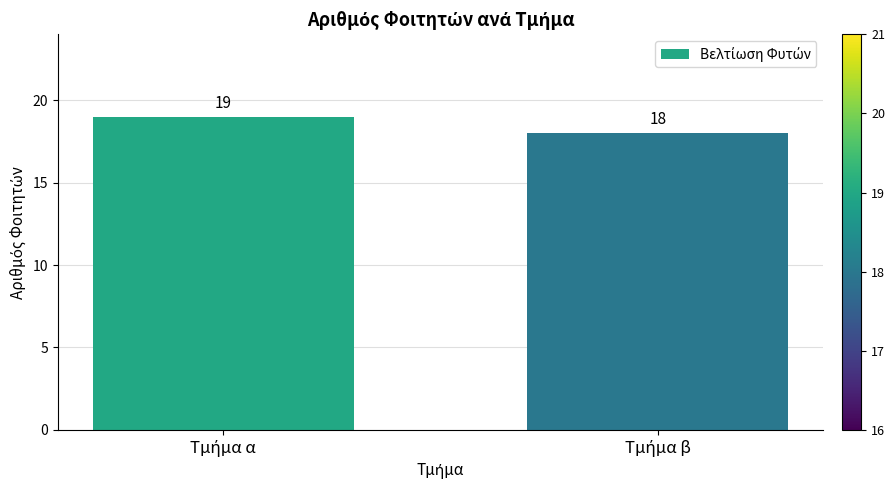

What is the value of the 1st bar from the left?

19